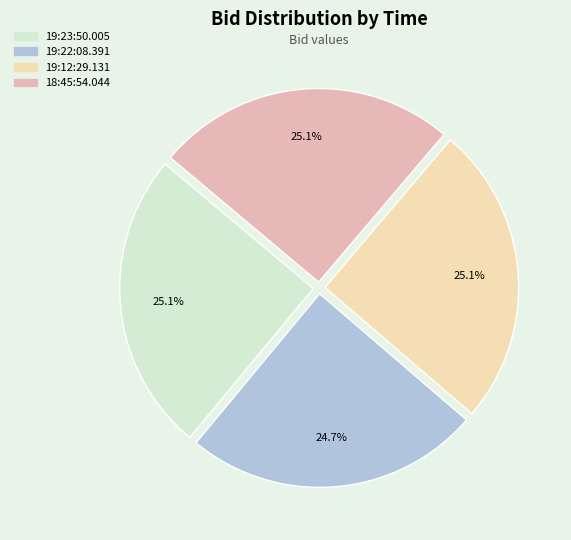

The 19:12:29.131 slice represents 35% of the pie. True or false?

False